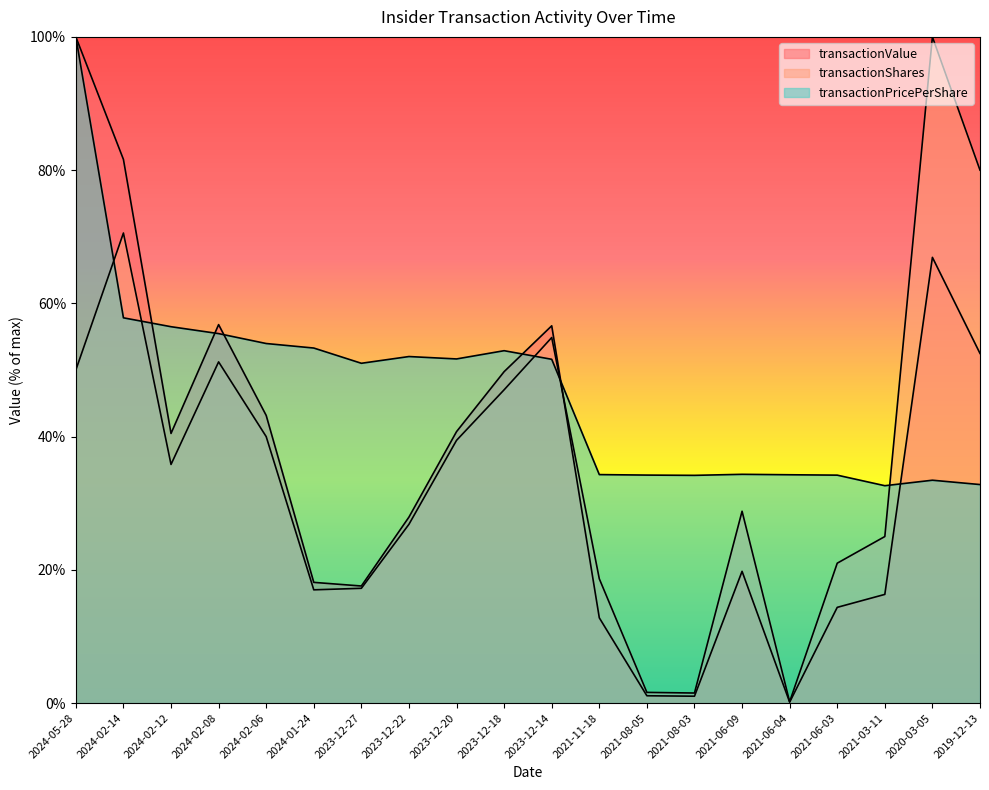

Rank the categories by transactionValue value from lowest to highest.

2021-06-04, 2021-08-03, 2021-08-05, 2021-11-18, 2021-06-03, 2021-03-11, 2023-12-27, 2024-01-24, 2021-06-09, 2023-12-22, 2024-02-12, 2023-12-20, 2024-02-06, 2023-12-18, 2019-12-13, 2023-12-14, 2024-02-08, 2020-03-05, 2024-02-14, 2024-05-28